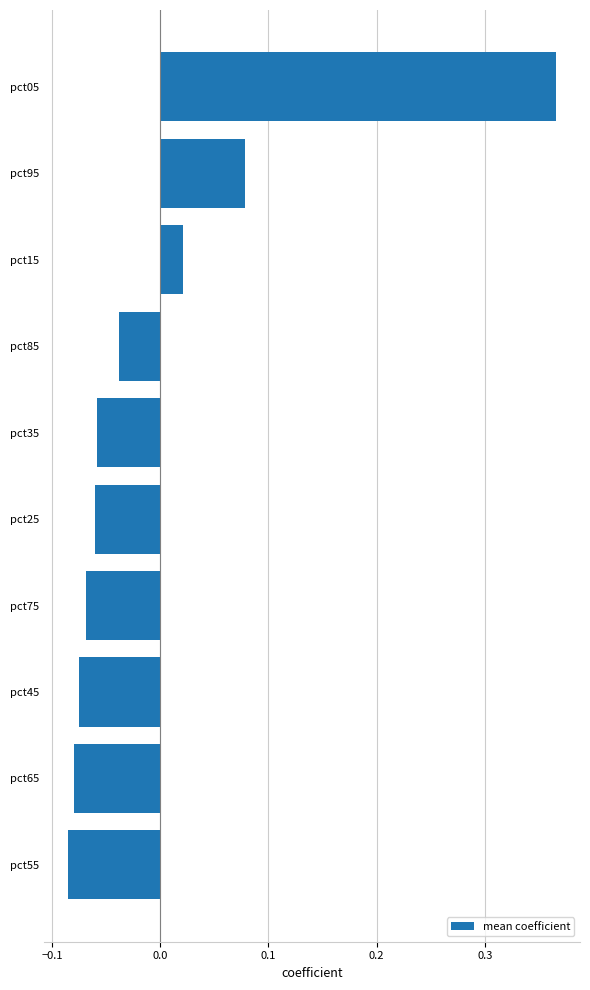

True or false: the data shows 0.0 at pct95.

False